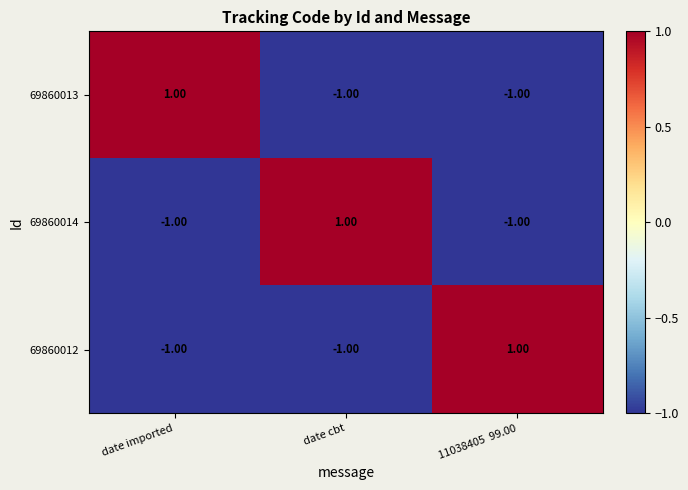

At how many categories does at least one series exceed 0?

3